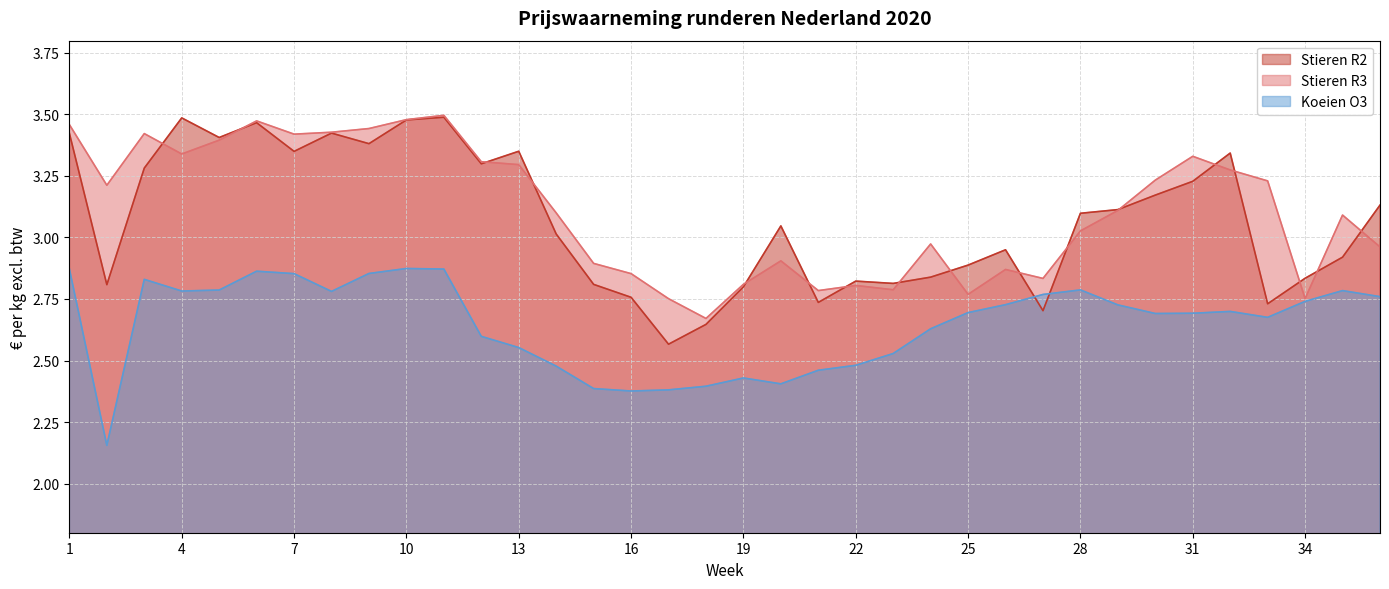

The Stieren R3 series shows 1.5 at 3. True or false?

False